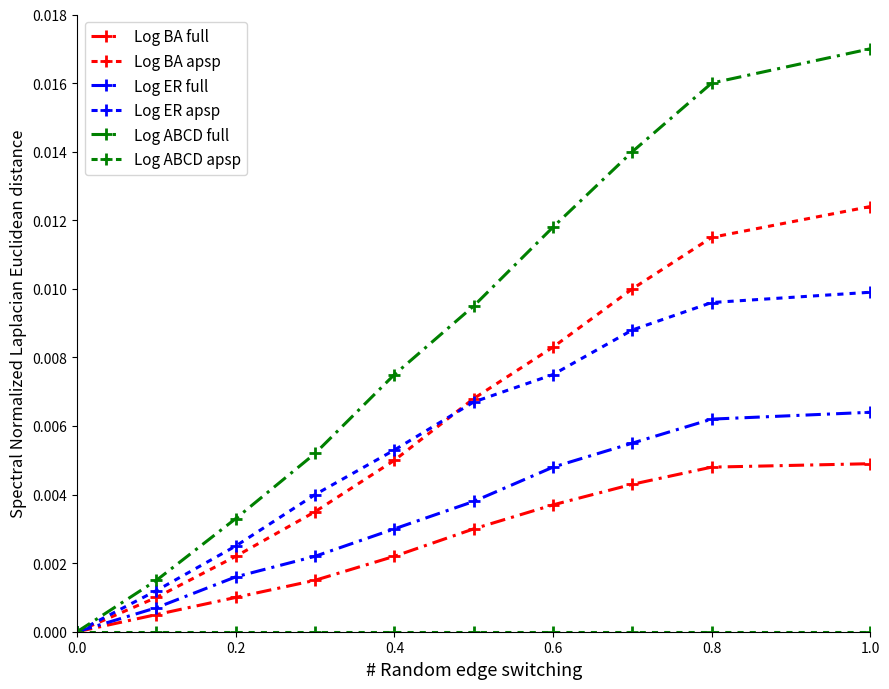

True or false: Log BA apsp and Log ABCD apsp cross at least once.

False